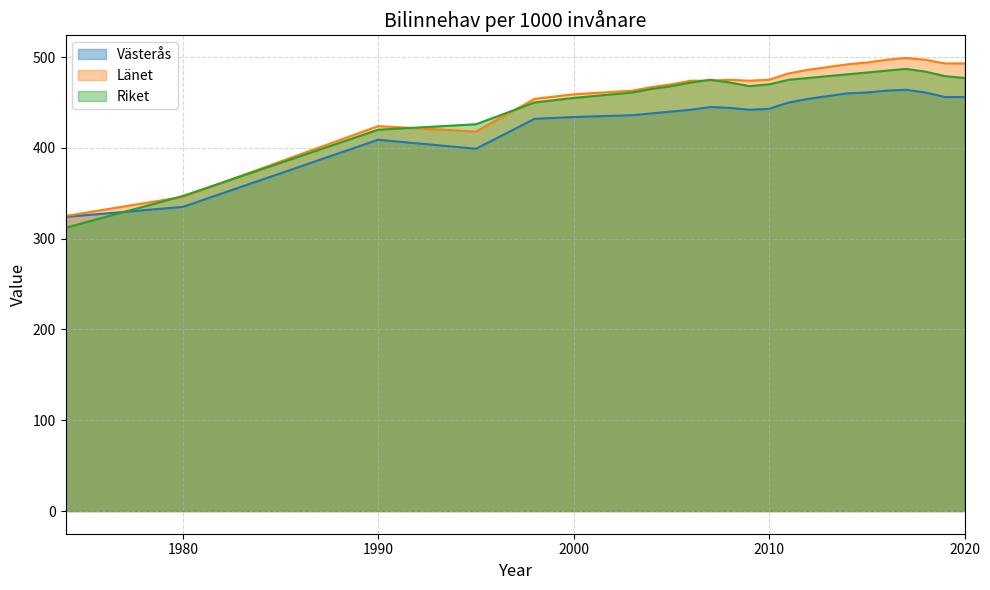

The Länet series shows 463 at 2003. True or false?

True